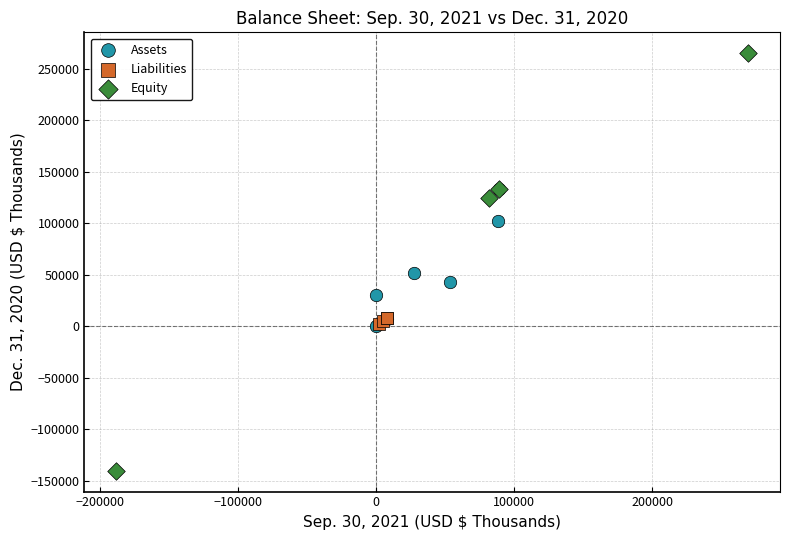

Which series contains the lowest Y value?

Equity